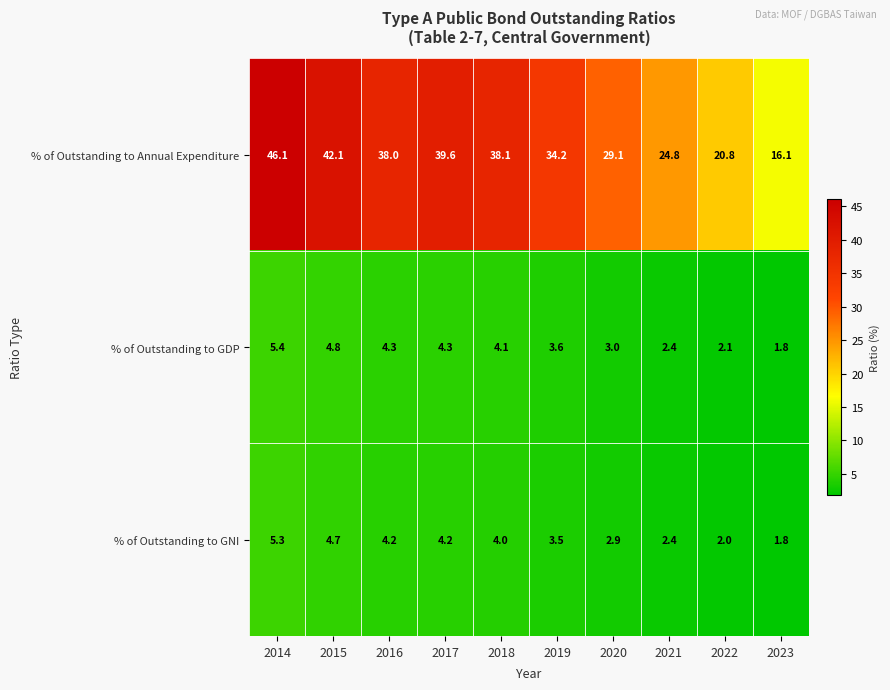

Reading right to left, list all the values displayed in this chart.

% of Outstanding to Annual Expenditure: 2023=16.1	2022=20.8	2021=24.8	2020=29.1	2019=34.2	2018=38.1	2017=39.6	2016=38.0	2015=42.1	2014=46.1
% of Outstanding to GDP: 2023=1.8	2022=2.1	2021=2.4	2020=3.0	2019=3.6	2018=4.1	2017=4.3	2016=4.3	2015=4.8	2014=5.4
% of Outstanding to GNI: 2023=1.8	2022=2.0	2021=2.4	2020=2.9	2019=3.5	2018=4.0	2017=4.2	2016=4.2	2015=4.7	2014=5.3